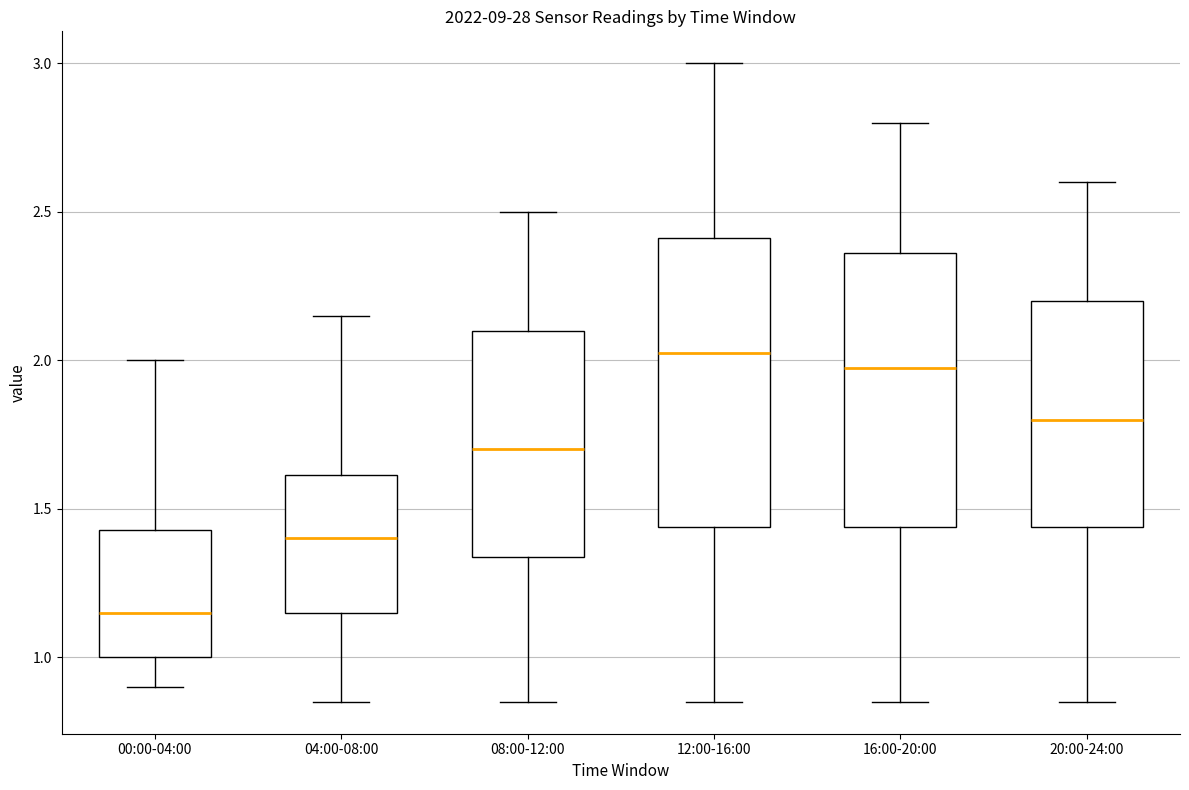

Reading left to right, transcribe this box plot: for each box, give where its median line is, the range the box spans, and where its two whiskers end, as read against the y-axis. The values are not printed on the chart, so give them approximately, as read against the axis.

00:00-04:00: median 1.15, box 1.00 to 1.45, whiskers 0.90 to 2.00
04:00-08:00: median 1.40, box 1.15 to 1.60, whiskers 0.85 to 2.15
08:00-12:00: median 1.70, box 1.35 to 2.10, whiskers 0.85 to 2.50
12:00-16:00: median 2.05, box 1.45 to 2.40, whiskers 0.85 to 3.00
16:00-20:00: median 2.00, box 1.45 to 2.35, whiskers 0.85 to 2.80
20:00-24:00: median 1.80, box 1.45 to 2.20, whiskers 0.85 to 2.60